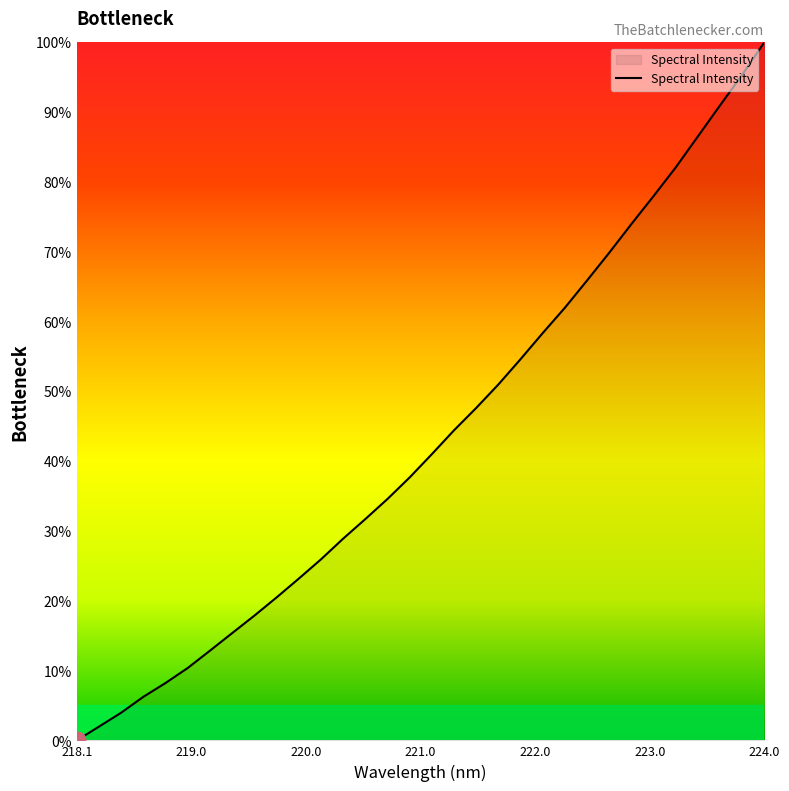

Reading left to right, list all the values displayed in this chart.

0.0	2.0	4.0	6.2	8.2	10.4	12.9	15.4	17.9	20.5	23.2	25.9	28.9	31.7	34.6	37.7	41.0	44.4	47.6	51.0	54.6	58.4	62.0	65.9	69.9	74.0	78.0	82.1	86.5	91.0	95.4	100.0